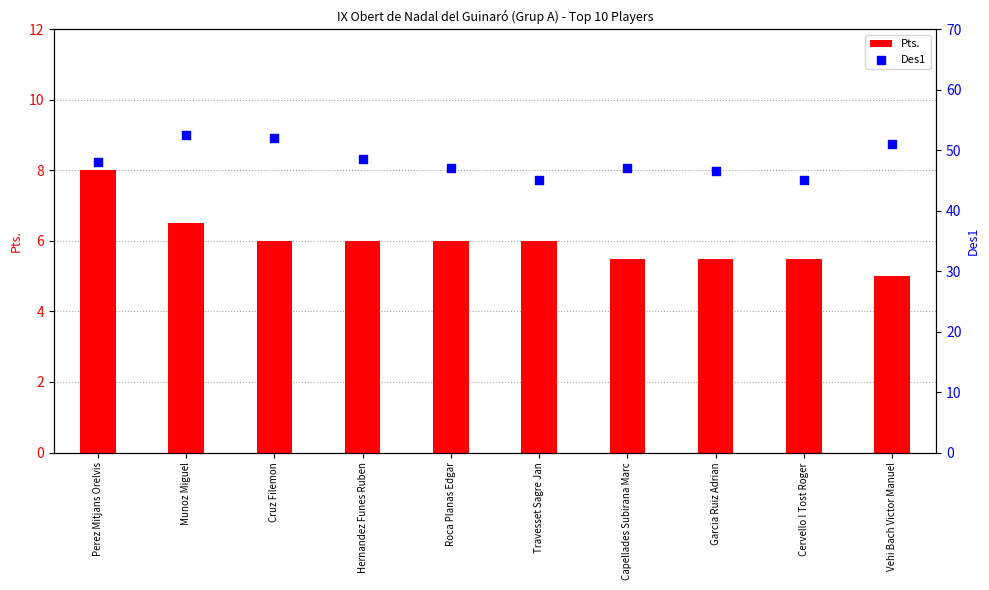

Which series reaches the minimum Y coordinate?

Pts.